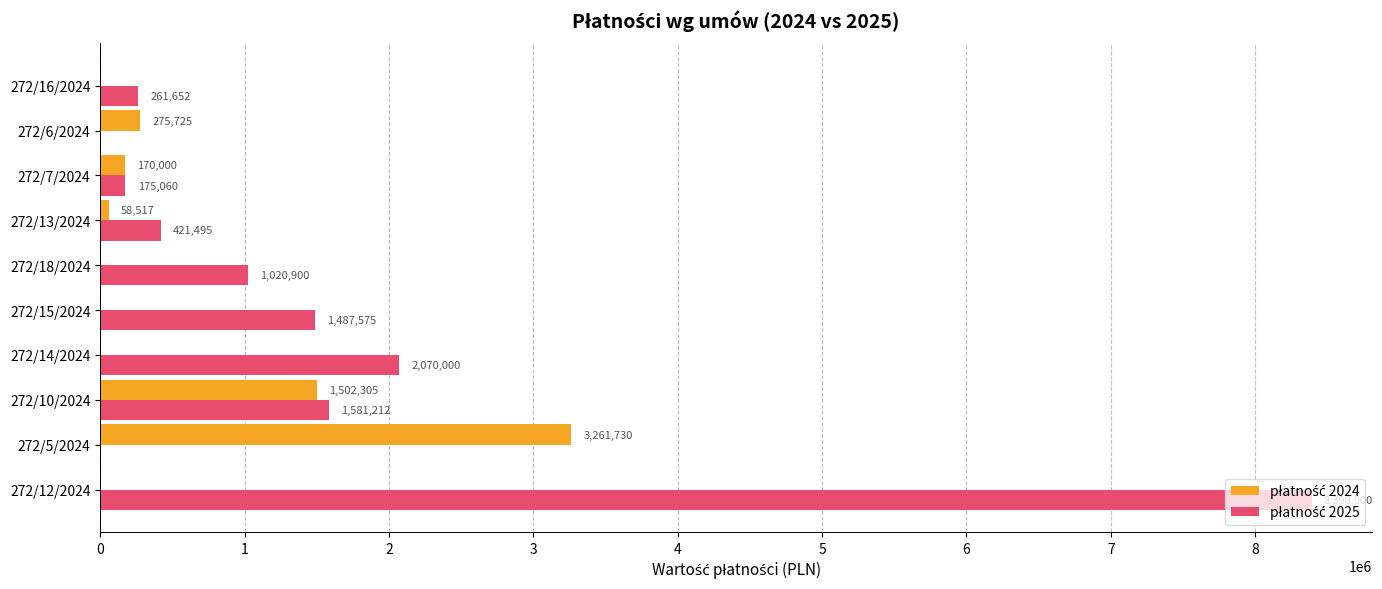

At which category does the chart reach its peak across all series?

272/12/2024